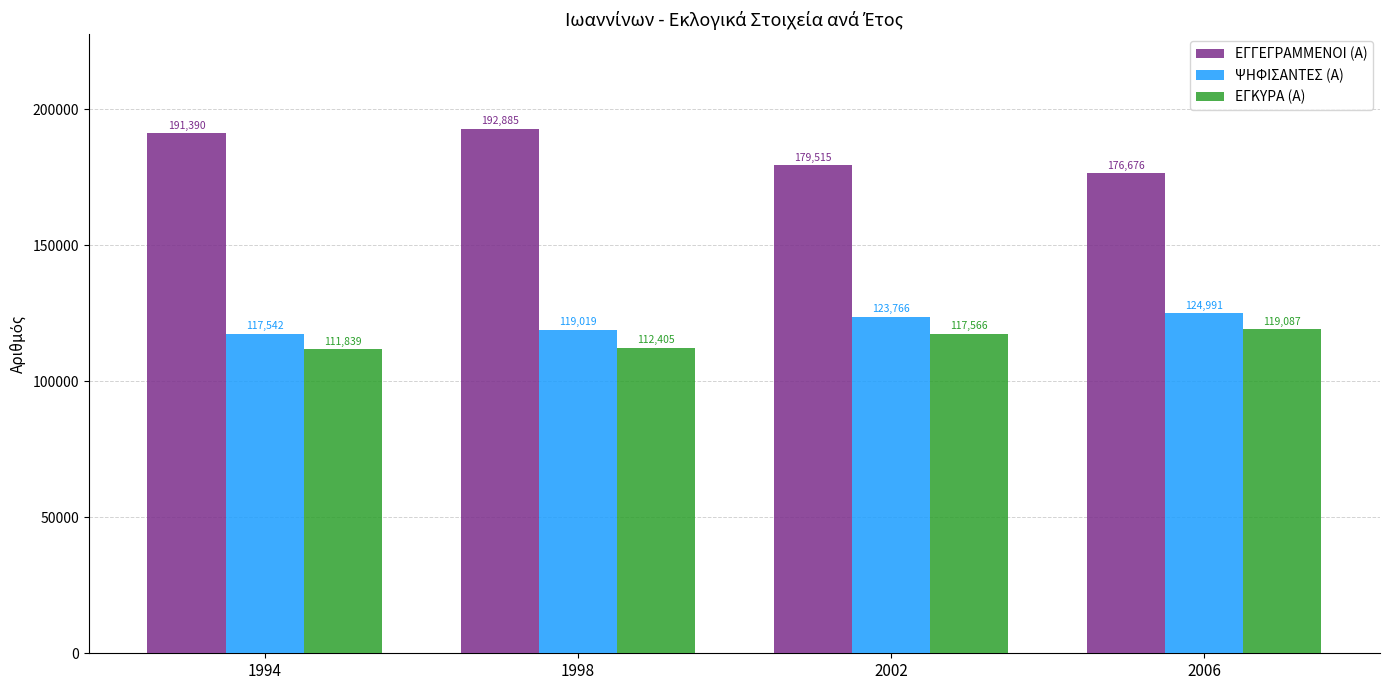

What are all the series names shown in the legend?

ΕΓΓΕΓΡΑΜΜΕΝΟΙ (Α), ΨΗΦΙΣΑΝΤΕΣ (Α), ΕΓΚΥΡΑ (Α)